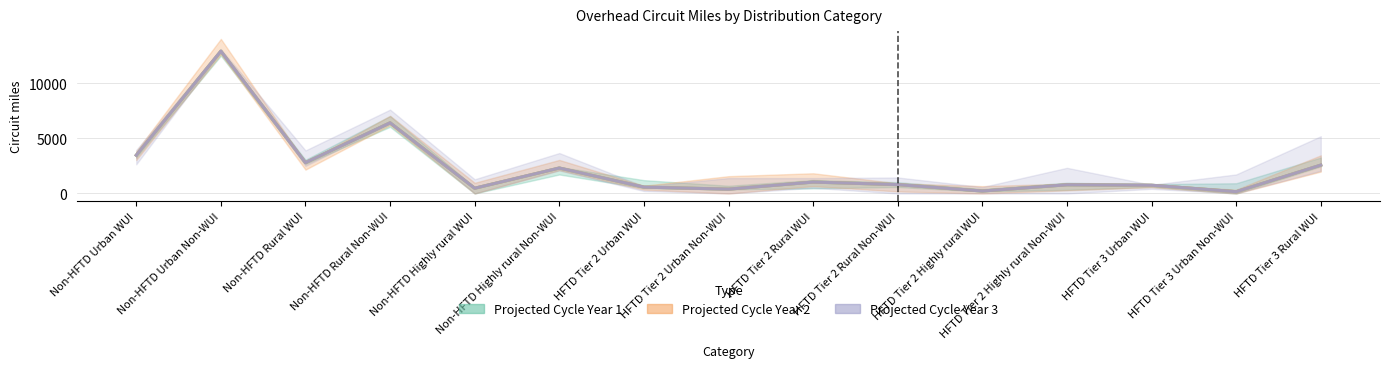

What position from the right is Non-HFTD Urban Non-WUI?

14